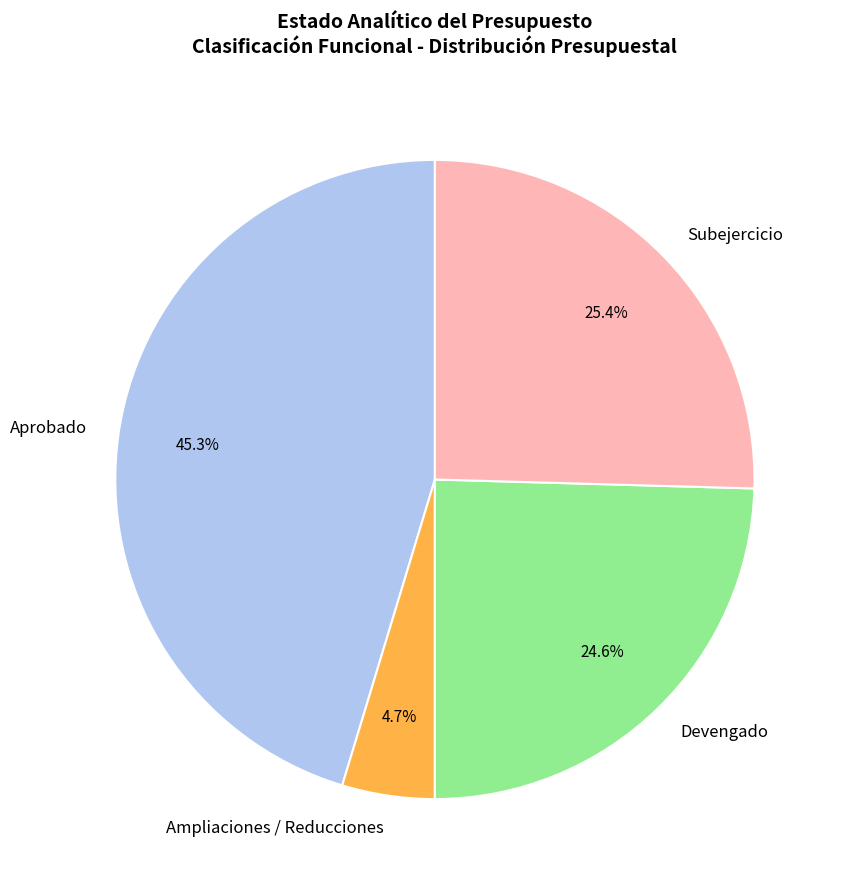

Between Subejercicio and Ampliaciones / Reducciones, which is larger?

Subejercicio